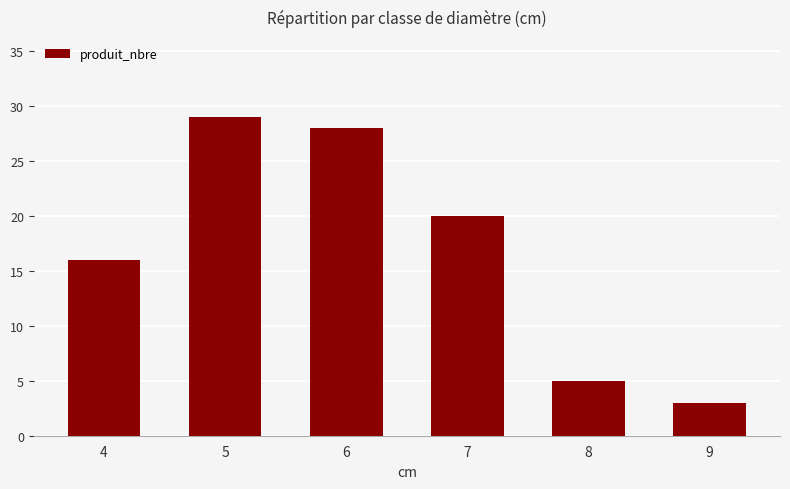

Rank the categories by value from highest to lowest.

5, 6, 7, 4, 8, 9